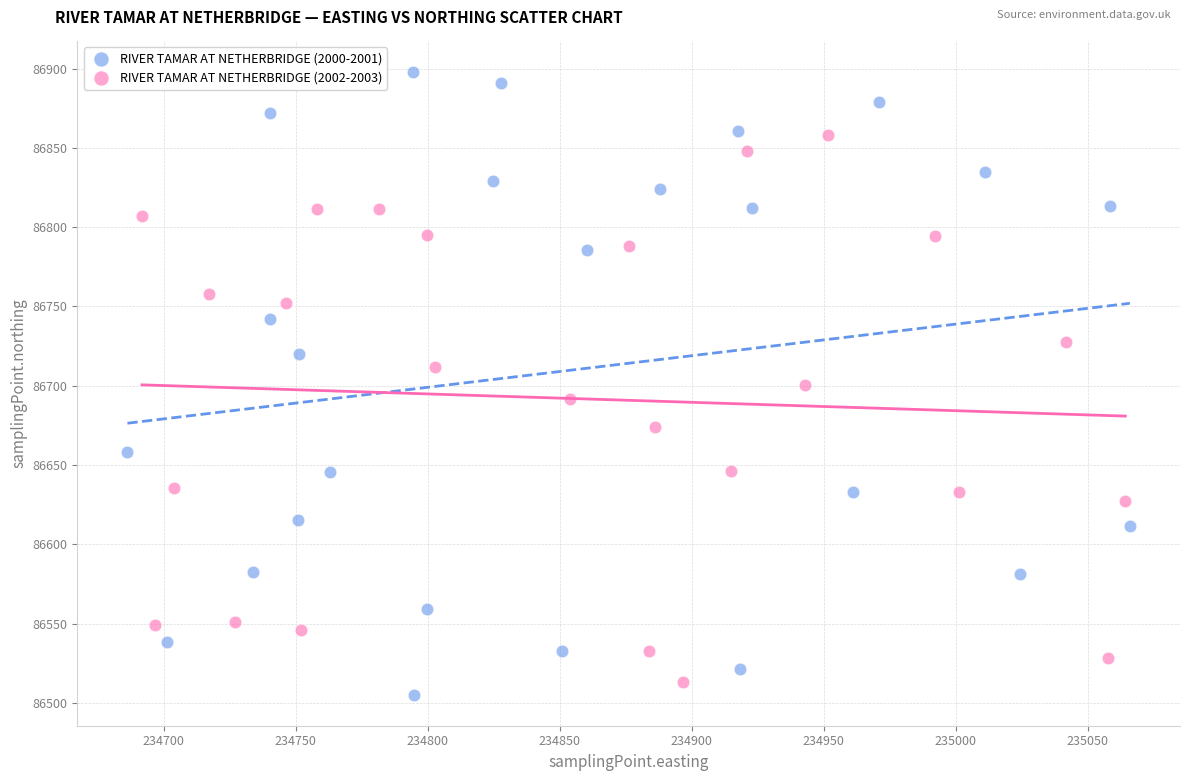

Which series has the widest spread of Y values?

RIVER TAMAR AT NETHERBRIDGE (2000-2001)